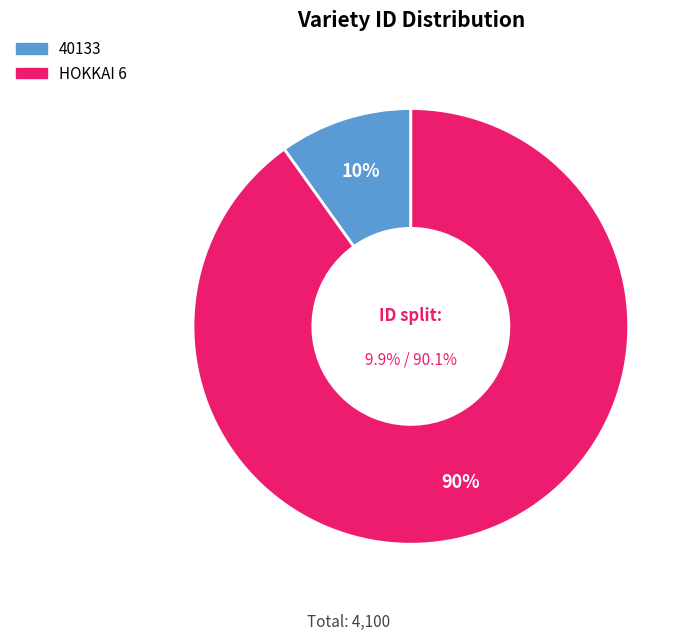

What percentage is NOT represented by HOKKAI 6?

9.9%